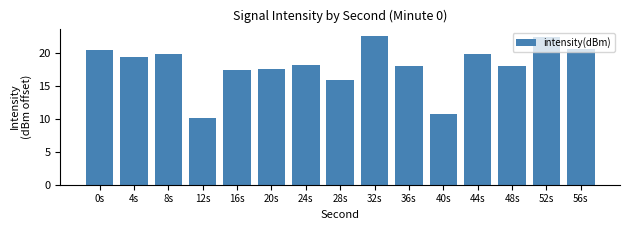

Which label corresponds to the smallest value in the chart?

12s